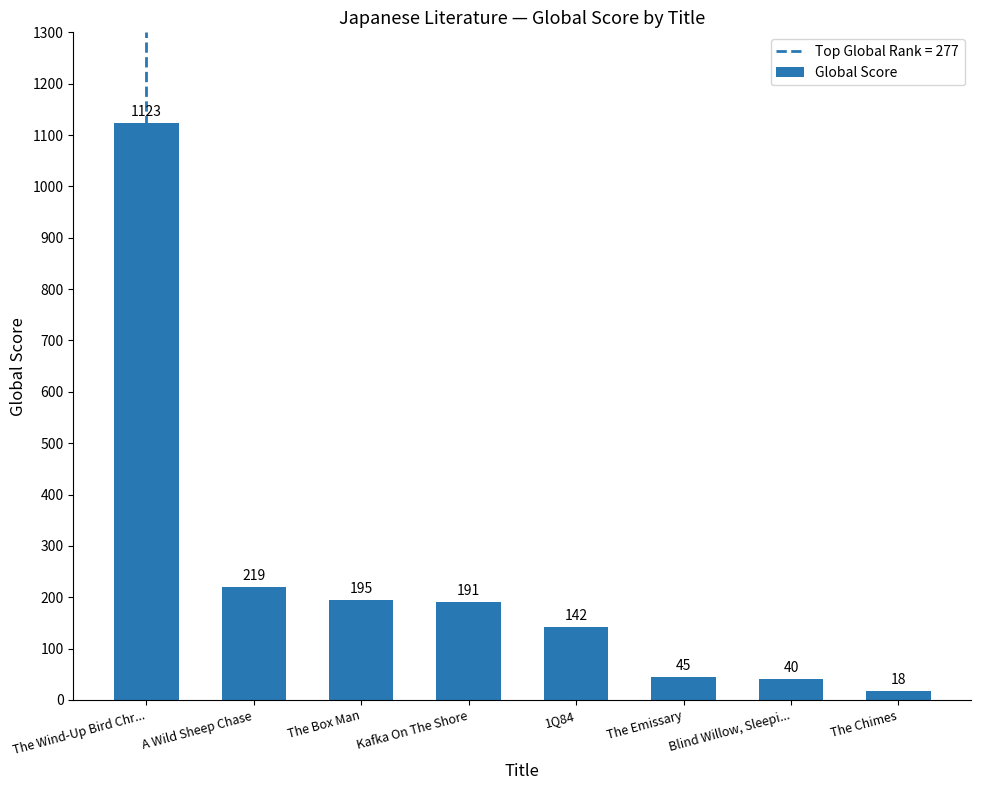

What is the average value?

247